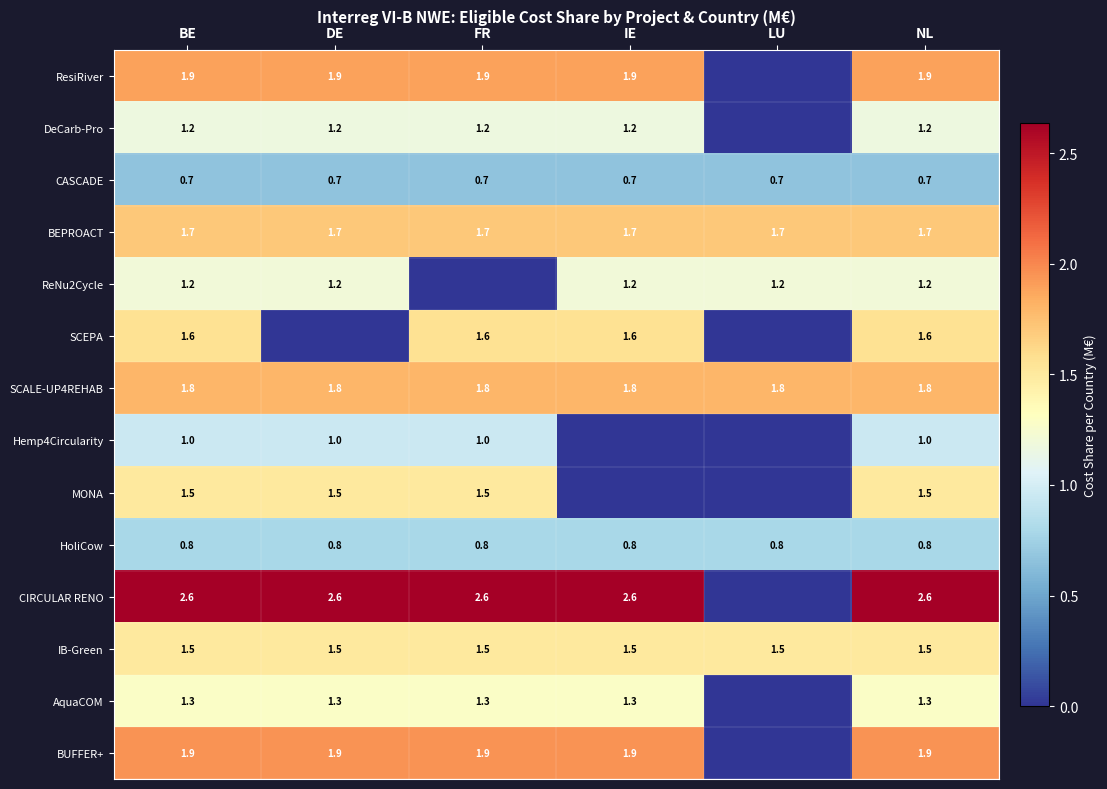

At how many categories does at least one series exceed 1?

6